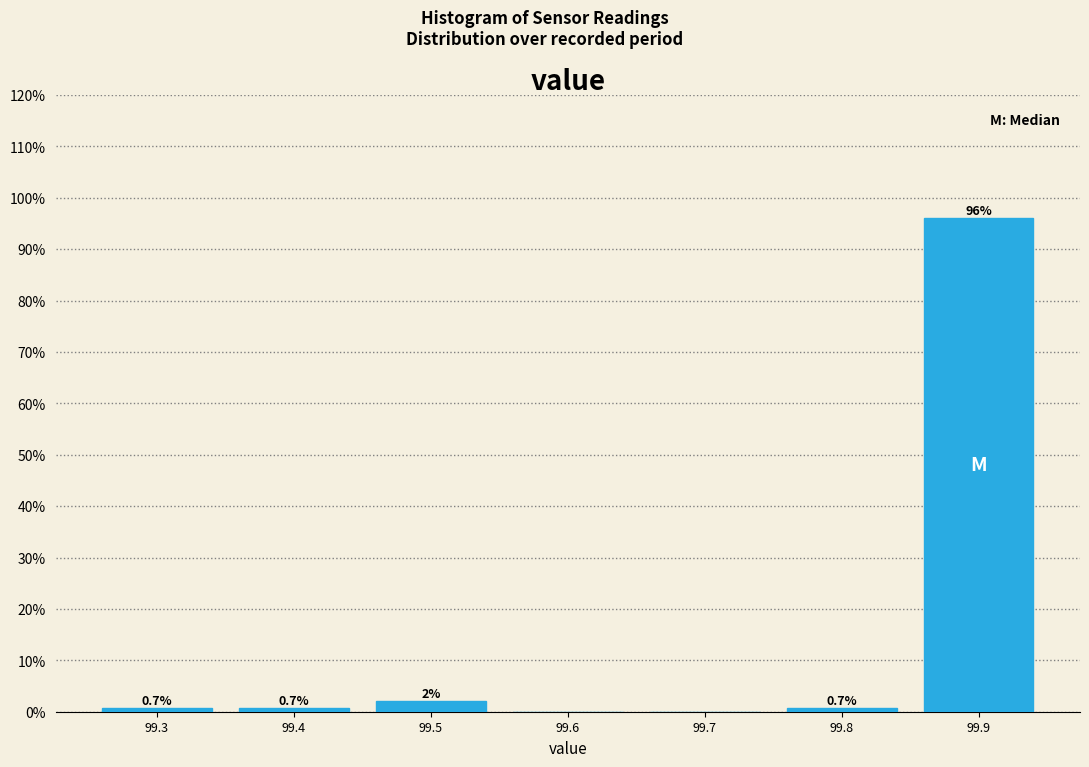

Reading right to left, extract all data points from this chart.

99.9=96.0	99.8=0.7	99.7=0.0	99.6=0.0	99.5=2.0	99.4=0.7	99.3=0.7